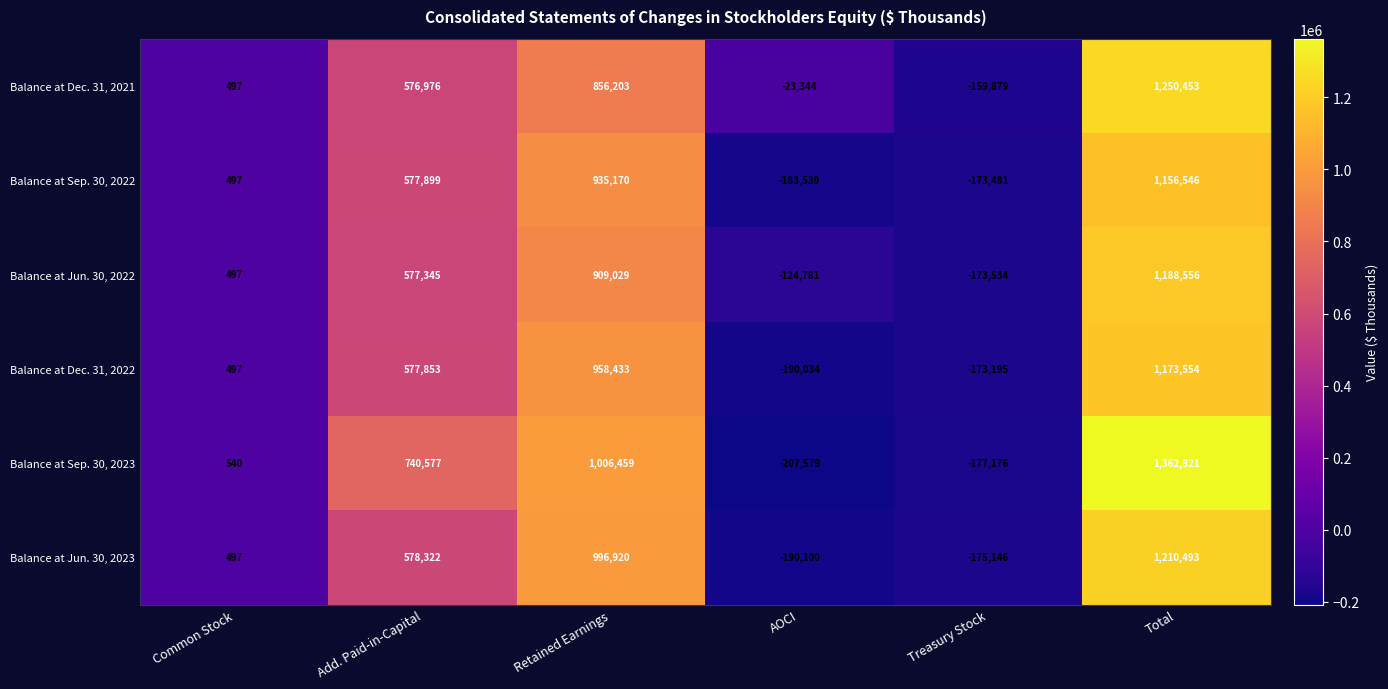

Between Add. Paid-in-Capital and Total, which series saw the biggest shift?

Balance at Dec. 31, 2021